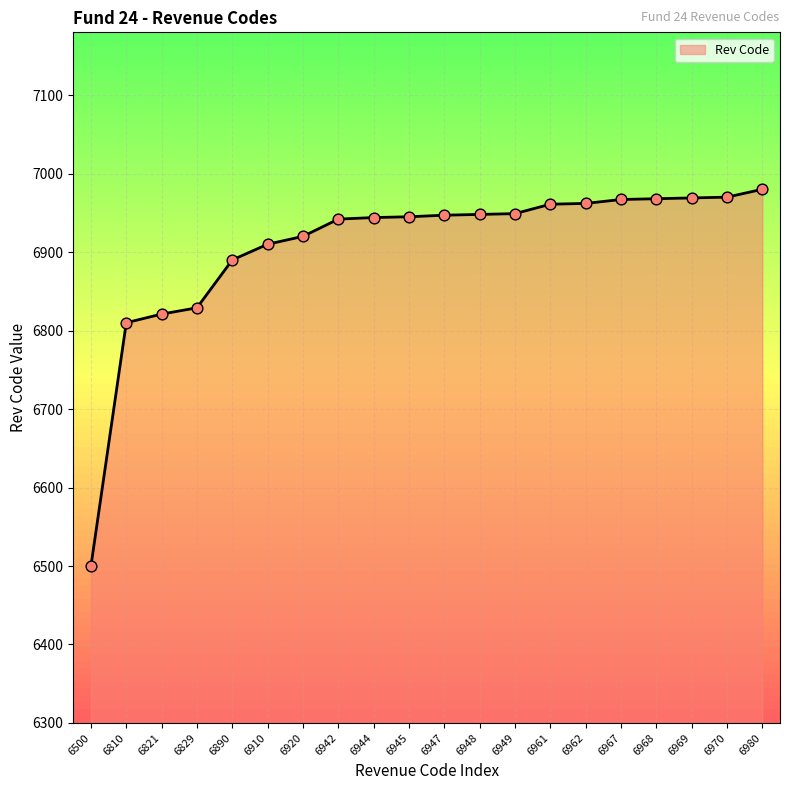

What is the ratio of the value at 6961 to the value at 6948?

1.0